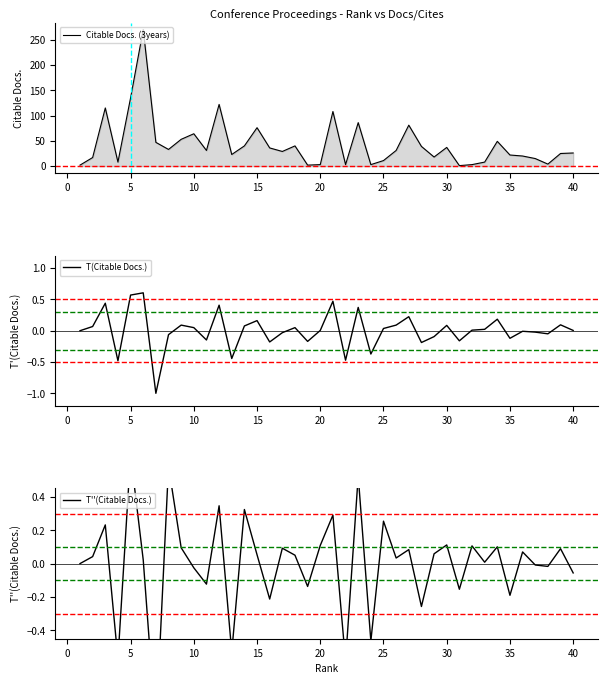

What is the difference between the maximum and minimum values in the T''(Citable Docs.) series?

1.7